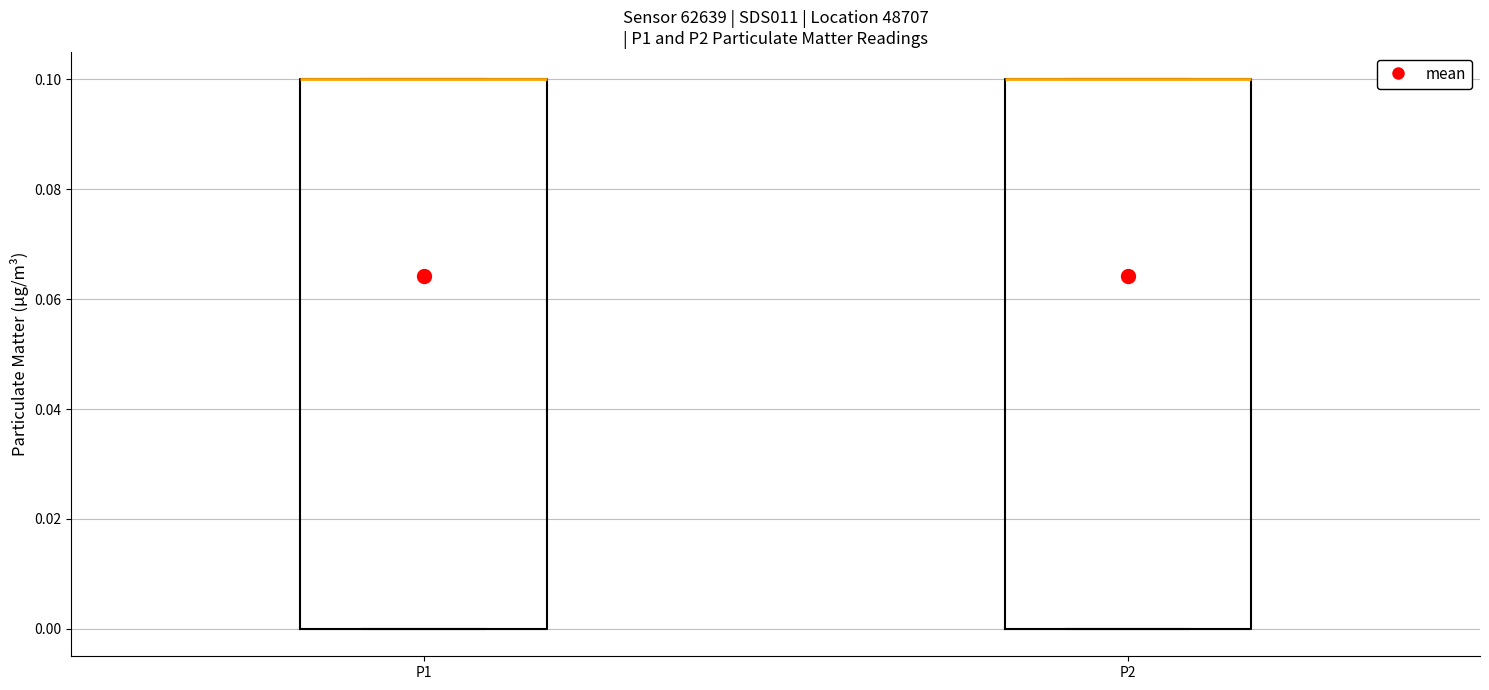

Where is the upper edge of the box for P1 on the y-axis? The values are not printed on the chart, so give them approximately, as read against the axis.

0.1